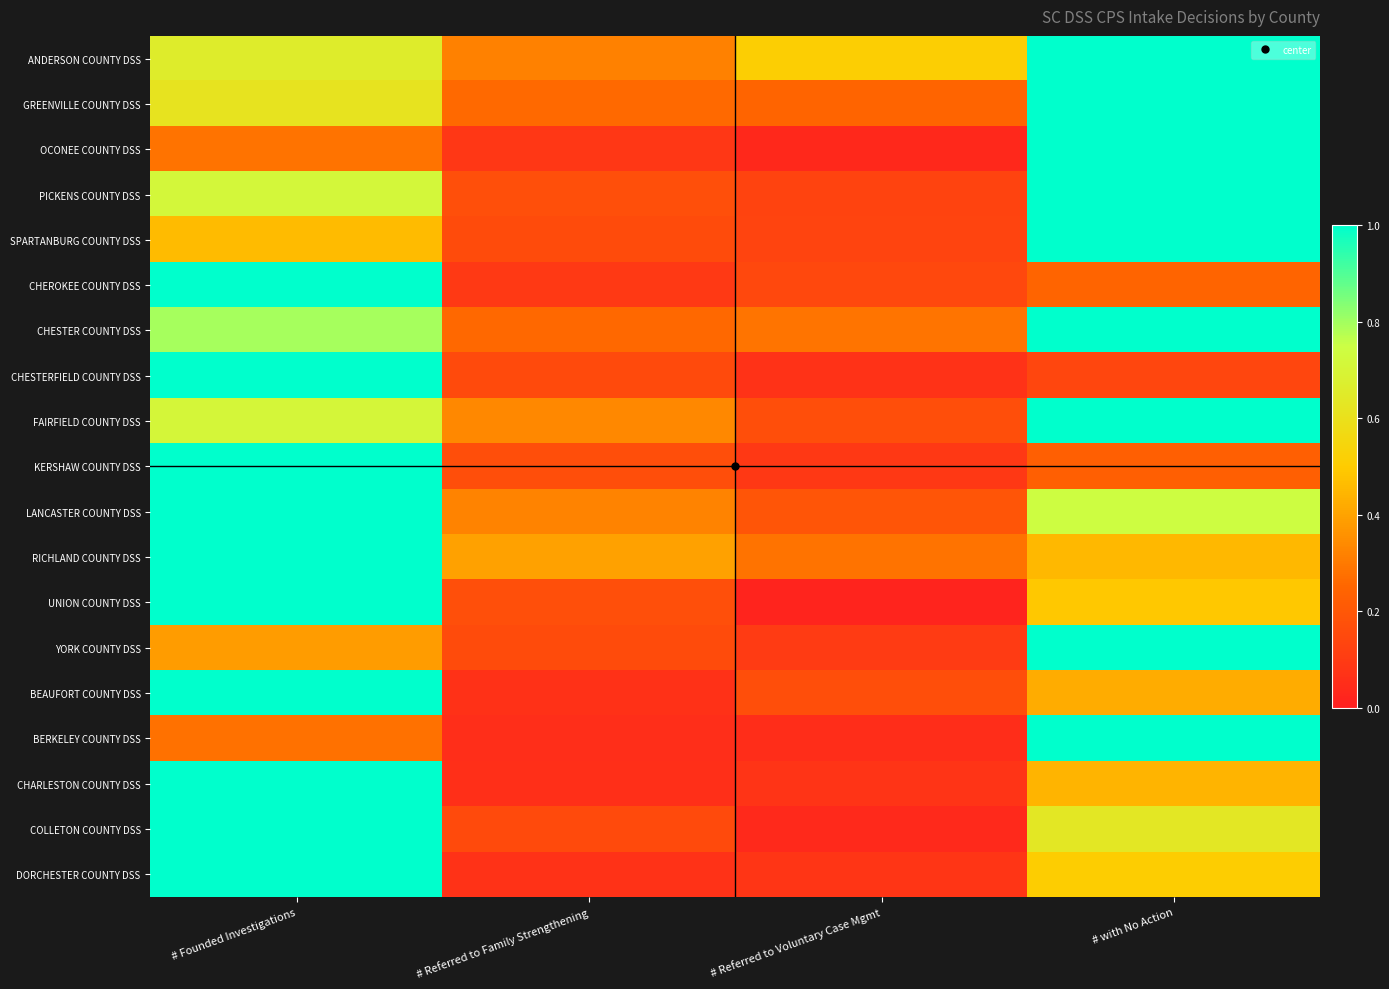

Reading right to left, transcribe all the data shown in this chart.

ANDERSON COUNTY DSS: # with No Action=1.0	# Referred to Voluntary Case Mgmt=0.5	# Referred to Family Strengthening=0.3	# Founded Investigations=0.7
GREENVILLE COUNTY DSS: # with No Action=1.0	# Referred to Voluntary Case Mgmt=0.2	# Referred to Family Strengthening=0.3	# Founded Investigations=0.6
OCONEE COUNTY DSS: # with No Action=1.0	# Referred to Voluntary Case Mgmt=0.0	# Referred to Family Strengthening=0.1	# Founded Investigations=0.3
PICKENS COUNTY DSS: # with No Action=1.0	# Referred to Voluntary Case Mgmt=0.1	# Referred to Family Strengthening=0.2	# Founded Investigations=0.7
SPARTANBURG COUNTY DSS: # with No Action=1.0	# Referred to Voluntary Case Mgmt=0.1	# Referred to Family Strengthening=0.2	# Founded Investigations=0.5
CHEROKEE COUNTY DSS: # with No Action=0.2	# Referred to Voluntary Case Mgmt=0.1	# Referred to Family Strengthening=0.1	# Founded Investigations=1.0
CHESTER COUNTY DSS: # with No Action=1.0	# Referred to Voluntary Case Mgmt=0.3	# Referred to Family Strengthening=0.3	# Founded Investigations=0.8
CHESTERFIELD COUNTY DSS: # with No Action=0.1	# Referred to Voluntary Case Mgmt=0.1	# Referred to Family Strengthening=0.2	# Founded Investigations=1.0
FAIRFIELD COUNTY DSS: # with No Action=1.0	# Referred to Voluntary Case Mgmt=0.2	# Referred to Family Strengthening=0.3	# Founded Investigations=0.7
KERSHAW COUNTY DSS: # with No Action=0.2	# Referred to Voluntary Case Mgmt=0.1	# Referred to Family Strengthening=0.2	# Founded Investigations=1.0
LANCASTER COUNTY DSS: # with No Action=0.7	# Referred to Voluntary Case Mgmt=0.2	# Referred to Family Strengthening=0.3	# Founded Investigations=1.0
RICHLAND COUNTY DSS: # with No Action=0.5	# Referred to Voluntary Case Mgmt=0.3	# Referred to Family Strengthening=0.4	# Founded Investigations=1.0
UNION COUNTY DSS: # with No Action=0.5	# Referred to Voluntary Case Mgmt=0.0	# Referred to Family Strengthening=0.2	# Founded Investigations=1.0
YORK COUNTY DSS: # with No Action=1.0	# Referred to Voluntary Case Mgmt=0.1	# Referred to Family Strengthening=0.2	# Founded Investigations=0.4
BEAUFORT COUNTY DSS: # with No Action=0.4	# Referred to Voluntary Case Mgmt=0.2	# Referred to Family Strengthening=0.1	# Founded Investigations=1.0
BERKELEY COUNTY DSS: # with No Action=1.0	# Referred to Voluntary Case Mgmt=0.0	# Referred to Family Strengthening=0.1	# Founded Investigations=0.3
CHARLESTON COUNTY DSS: # with No Action=0.4	# Referred to Voluntary Case Mgmt=0.1	# Referred to Family Strengthening=0.1	# Founded Investigations=1.0
COLLETON COUNTY DSS: # with No Action=0.6	# Referred to Voluntary Case Mgmt=0.0	# Referred to Family Strengthening=0.2	# Founded Investigations=1.0
DORCHESTER COUNTY DSS: # with No Action=0.5	# Referred to Voluntary Case Mgmt=0.1	# Referred to Family Strengthening=0.1	# Founded Investigations=1.0